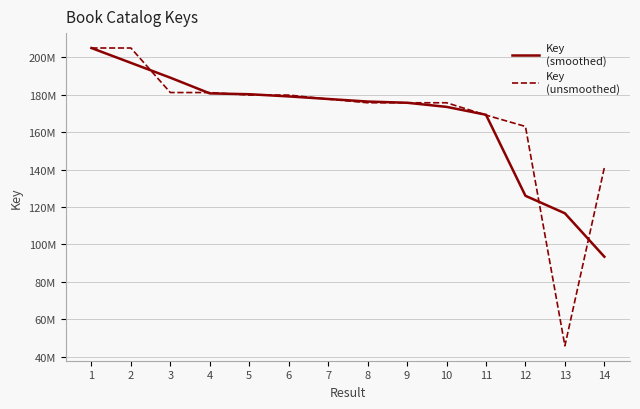

Is it true that Key
(smoothed) equals 169256529.0 at 11?

True